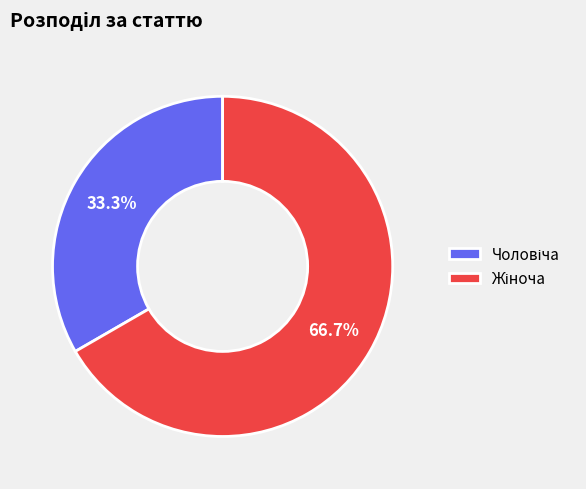

Is there a majority slice in this chart?

Yes